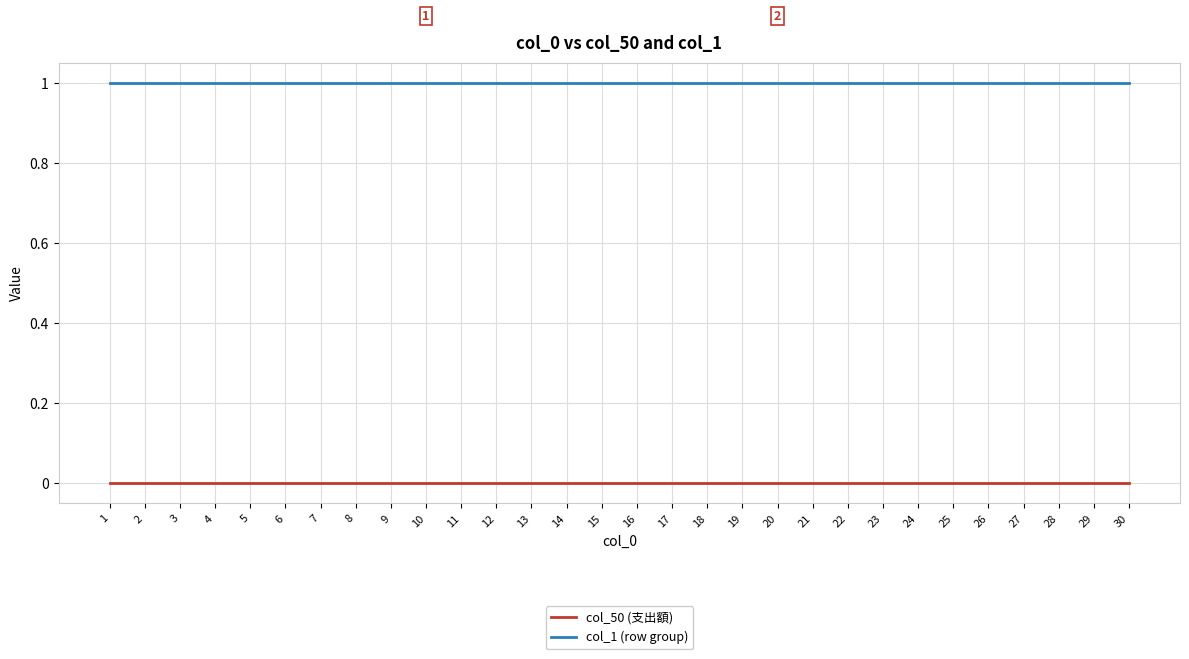

What is the greatest value displayed?

1